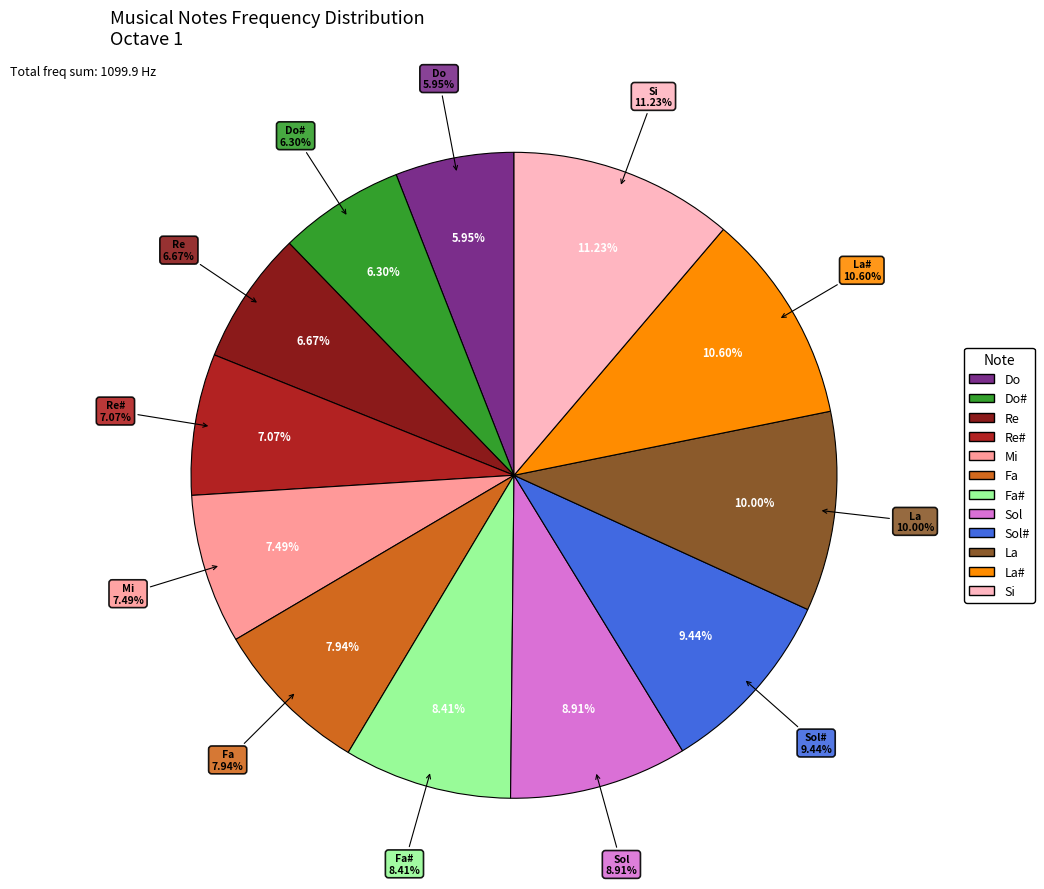

True or false: Do accounts for 6% of the total.

True